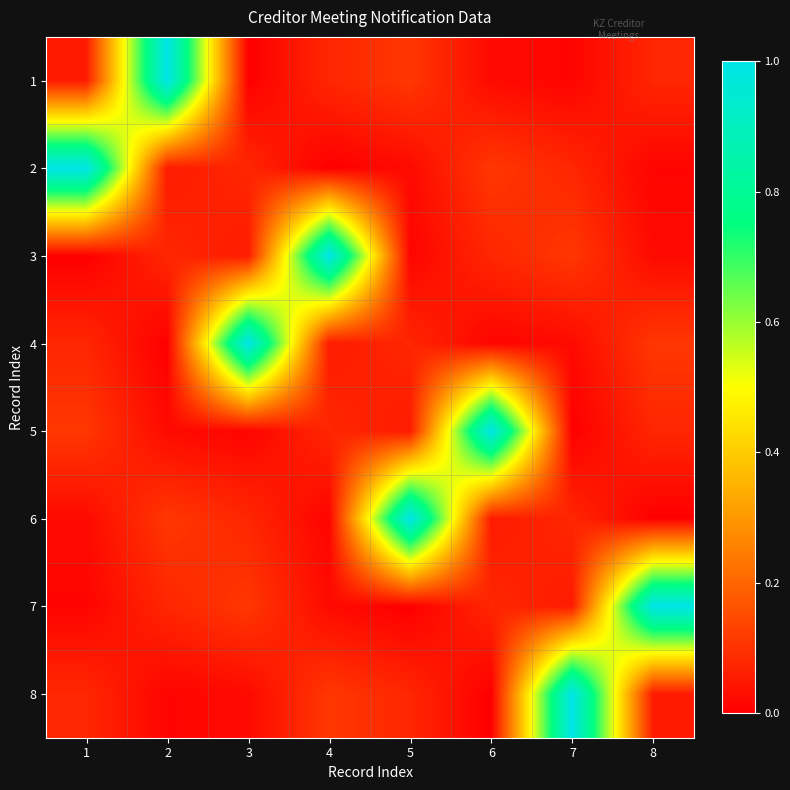

Which series has the widest spread of values?

1